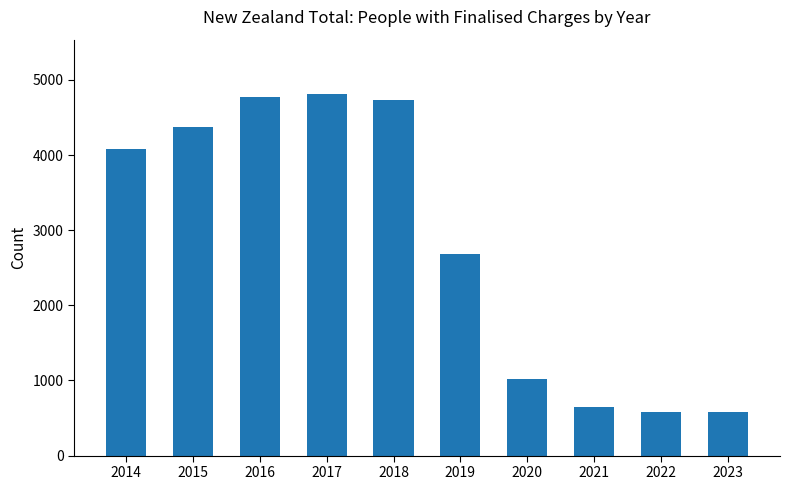

What is the sum of the values at 2017 and 2020?

5838